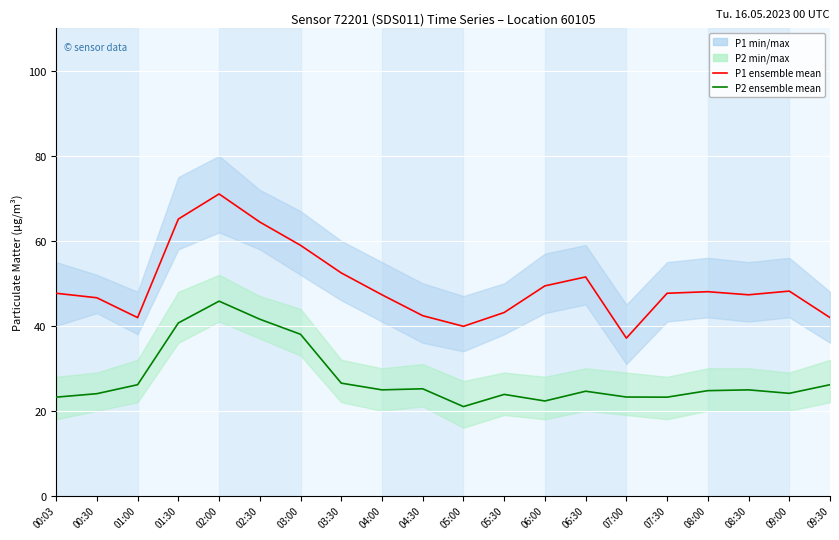

List the series in order of their overall mean, highest first.

P1 mean run, P2 mean run